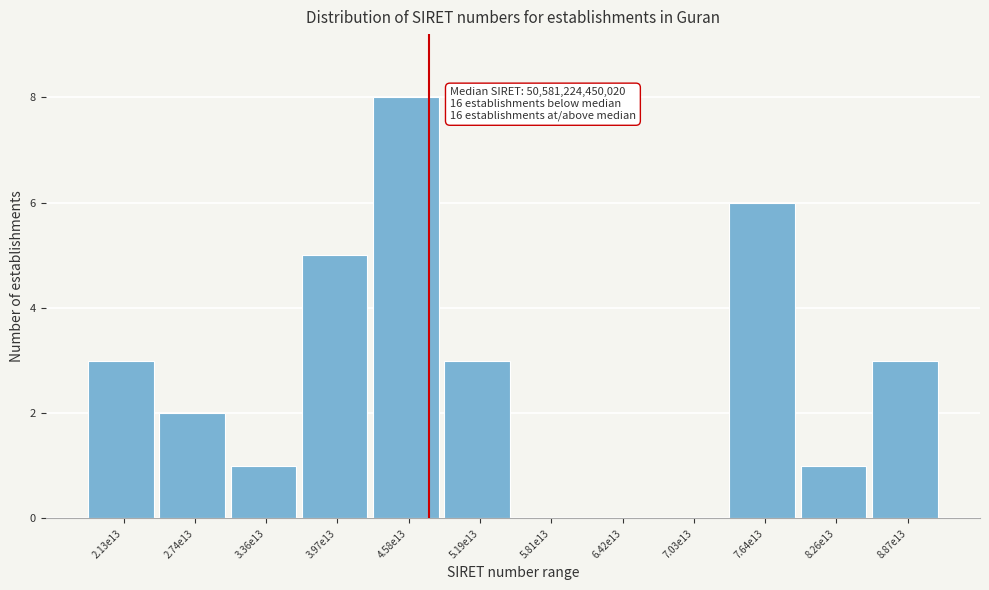

Reading left to right, what are all the values shown in this chart?

2.13e13=3	2.74e13=2	3.36e13=1	3.97e13=5	4.58e13=8	5.19e13=3	5.81e13=0	6.42e13=0	7.03e13=0	7.64e13=6	8.26e13=1	8.87e13=3